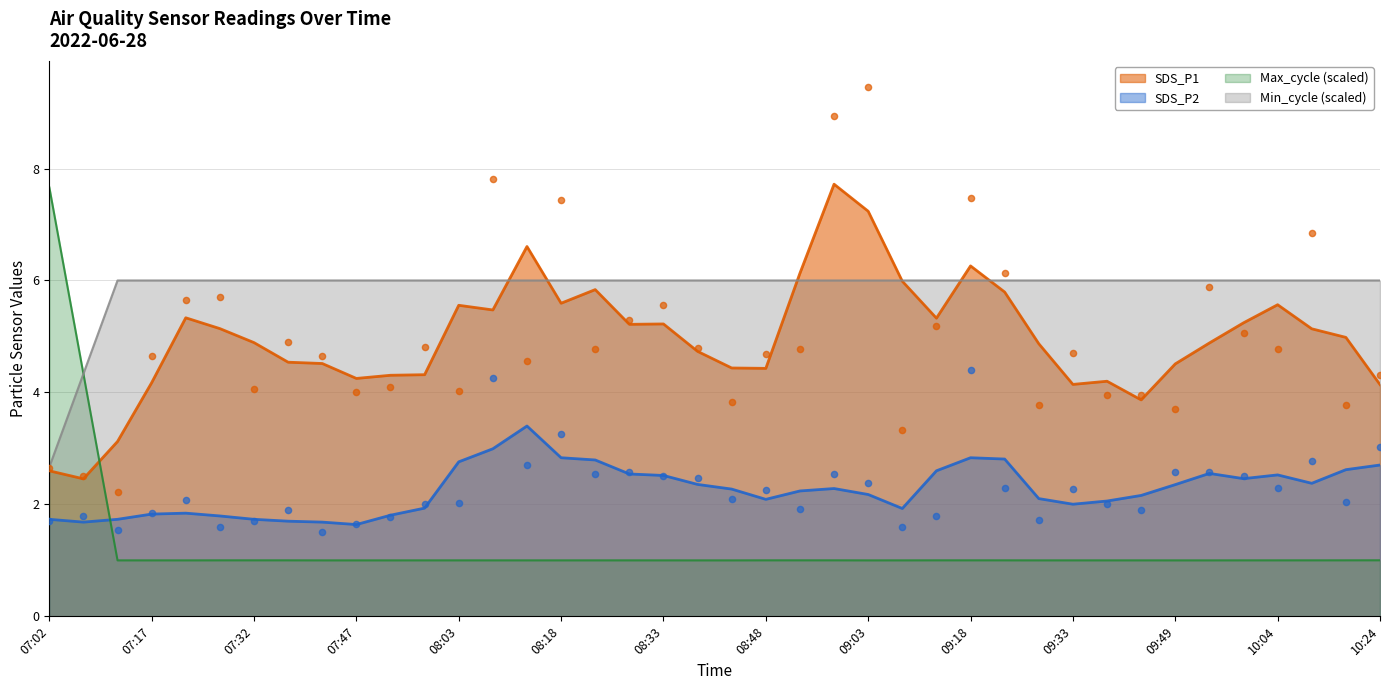

What is the highest value of the SDS_P1 series?

7.7